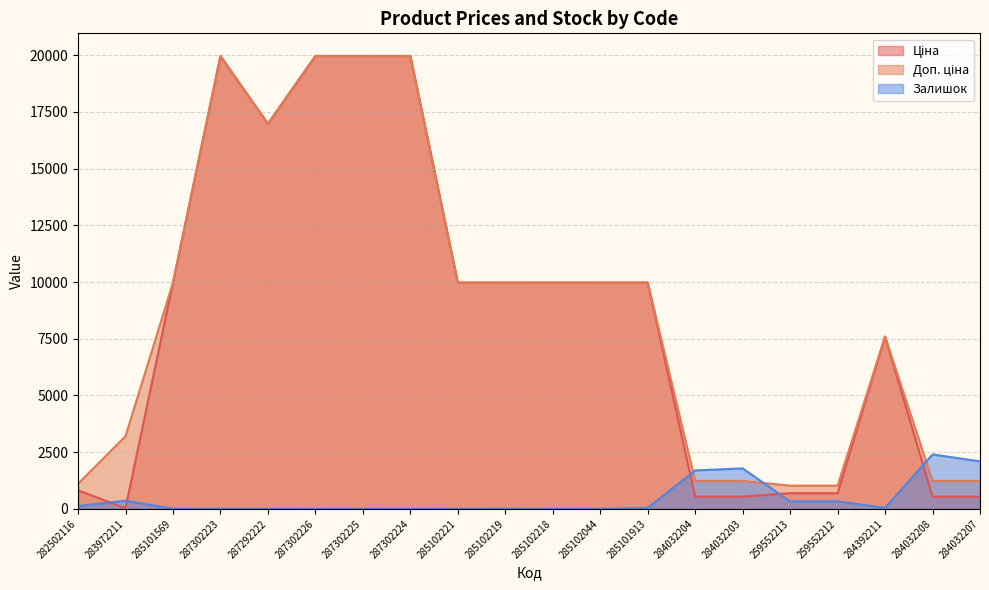

What is the sum of all Доп. ціна values?

175584.4